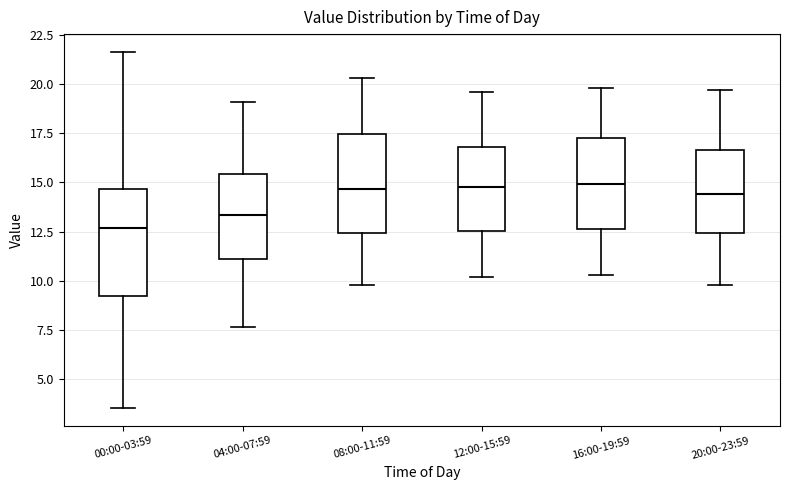

Reading left to right, read every box against the y-axis: the position of its median line, the range the box covers, and the ends of its whiskers. The values are not printed on the chart, so give them approximately, as read against the axis.

00:00-03:59: median 12.5, box 9.0 to 14.5, whiskers 3.5 to 21.5
04:00-07:59: median 13.5, box 11.0 to 15.5, whiskers 7.5 to 19.0
08:00-11:59: median 14.5, box 12.5 to 17.5, whiskers 10.0 to 20.5
12:00-15:59: median 15.0, box 12.5 to 17.0, whiskers 10.0 to 19.5
16:00-19:59: median 15.0, box 12.5 to 17.5, whiskers 10.5 to 20.0
20:00-23:59: median 14.5, box 12.5 to 16.5, whiskers 10.0 to 19.5